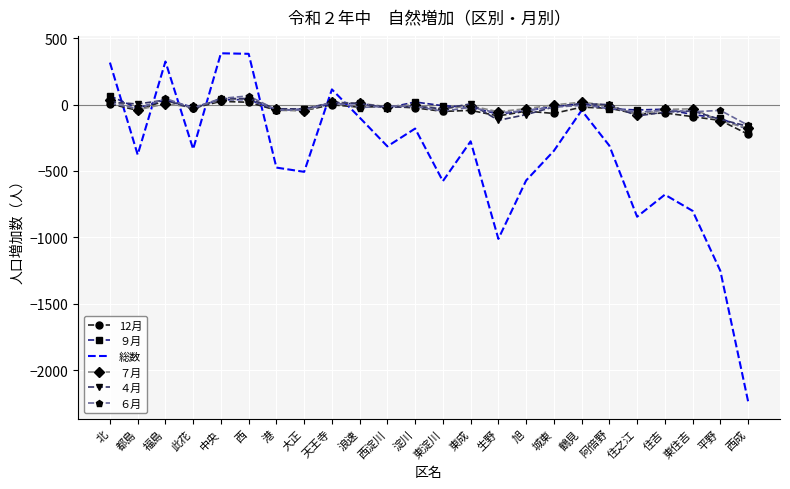

Which series changed the most between 淀川 and 平野?

総数